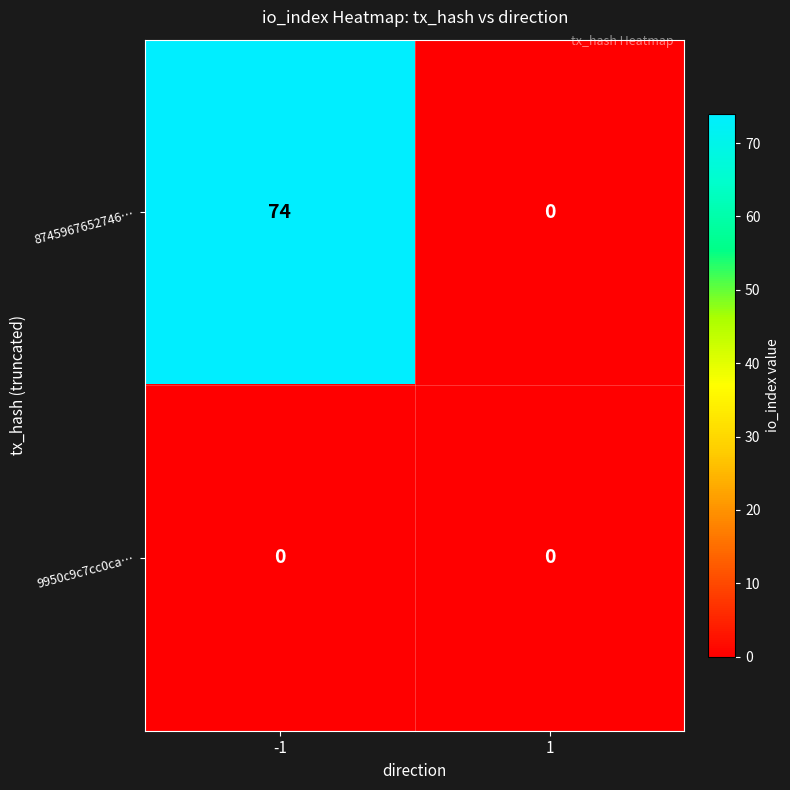

What is the difference between the maximum and minimum values in the 8745967652746… series?

74